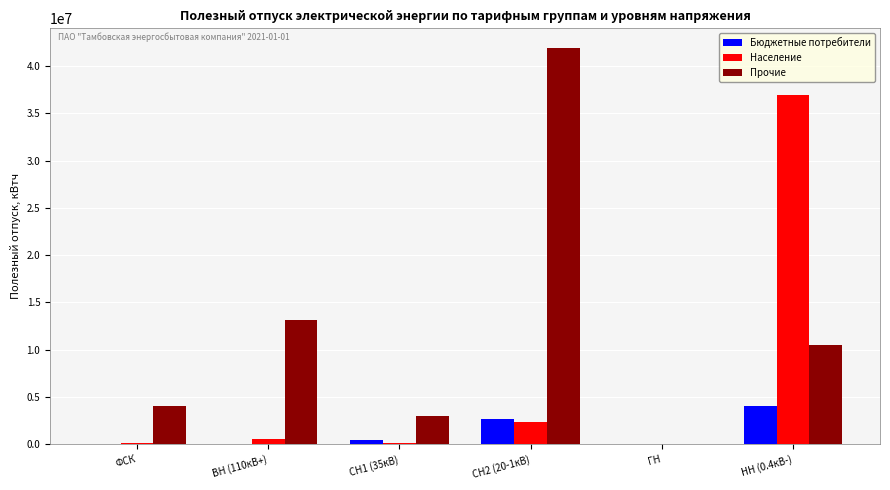

How many distinct data groups are displayed?

3